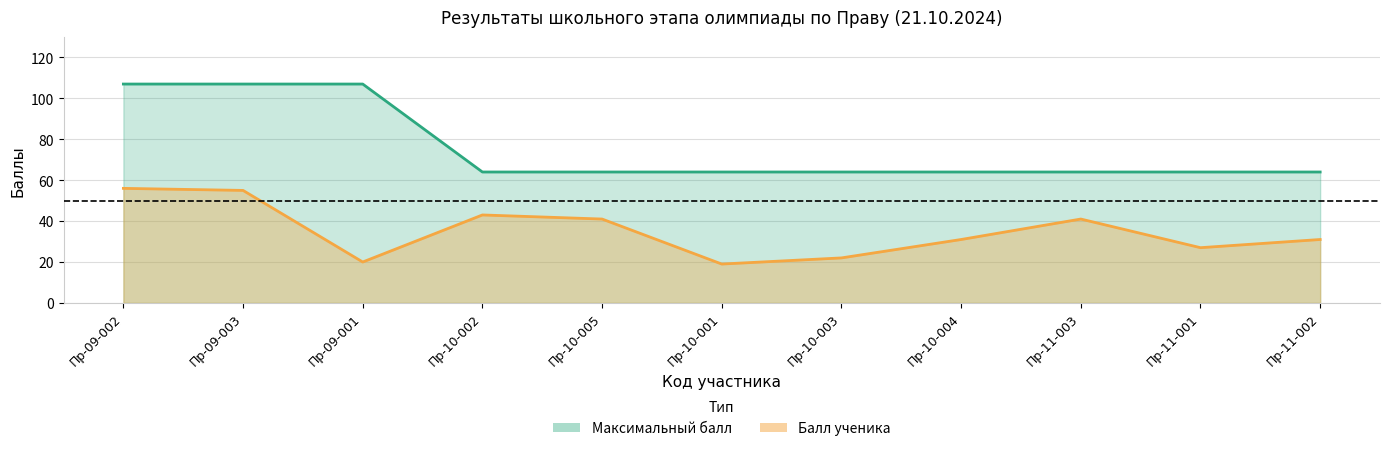

What is the sum of all Максимальный балл values?

833